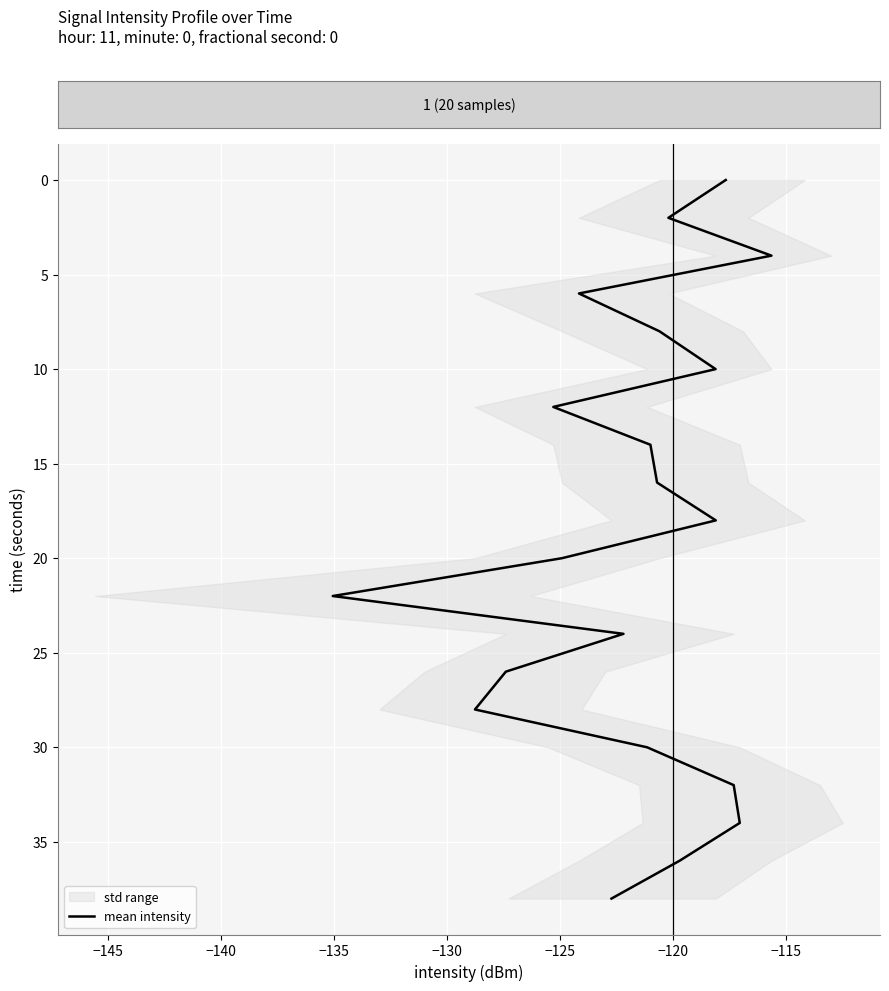

Is it true that the value at 17 is 49?

False